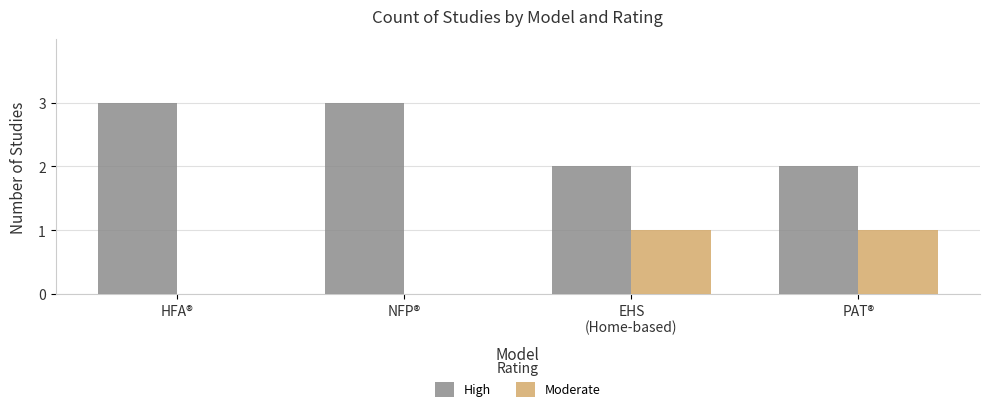

True or false: High has a value of 4 at NFP®.

False